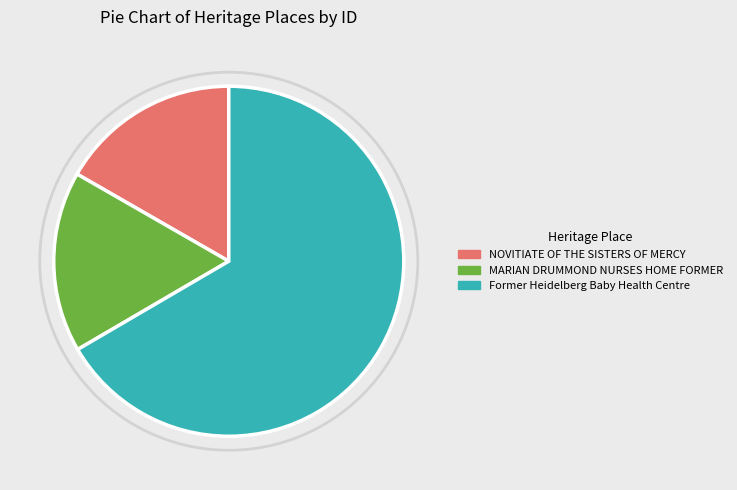

What is the largest slice in the pie chart?

Former Heidelberg Baby Health Centre